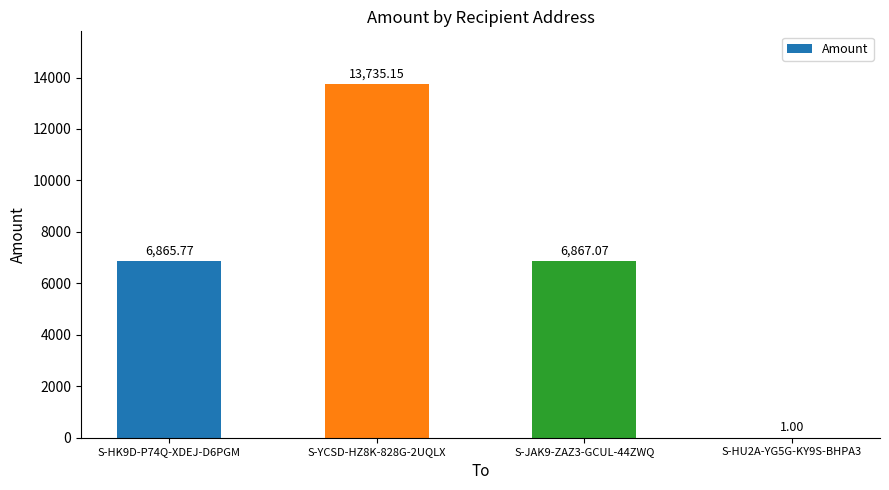

Does the chart contain stacked bars?

No